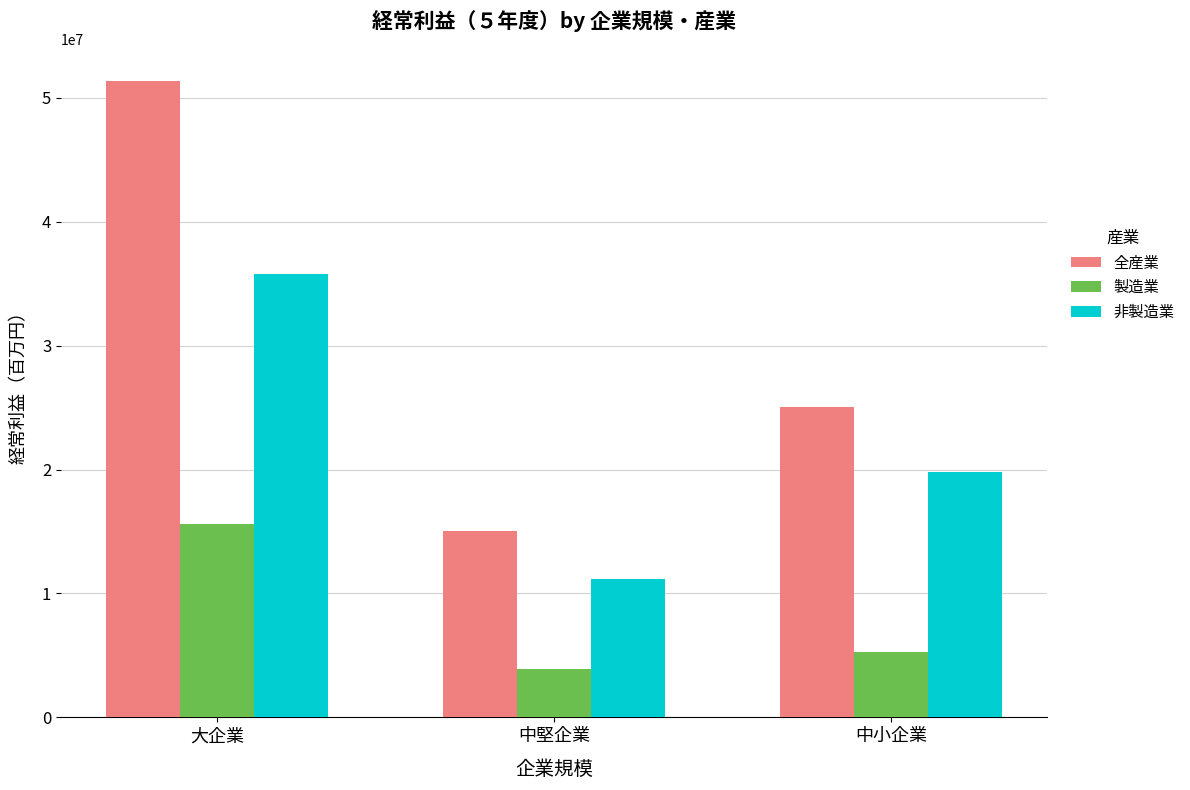

What is the spread (max minus min) of values at 中小企業?

19798698